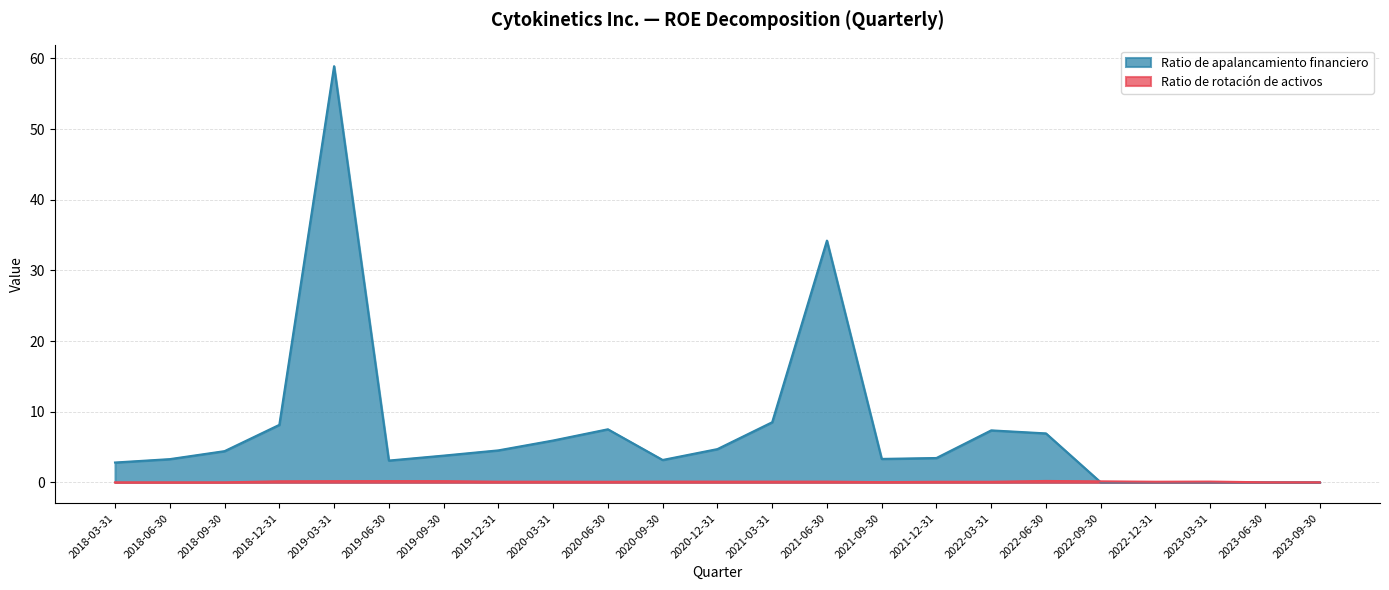

In Ratio de apalancamiento financiero, how many points are lower than both neighbors (excluding endpoints)?

3